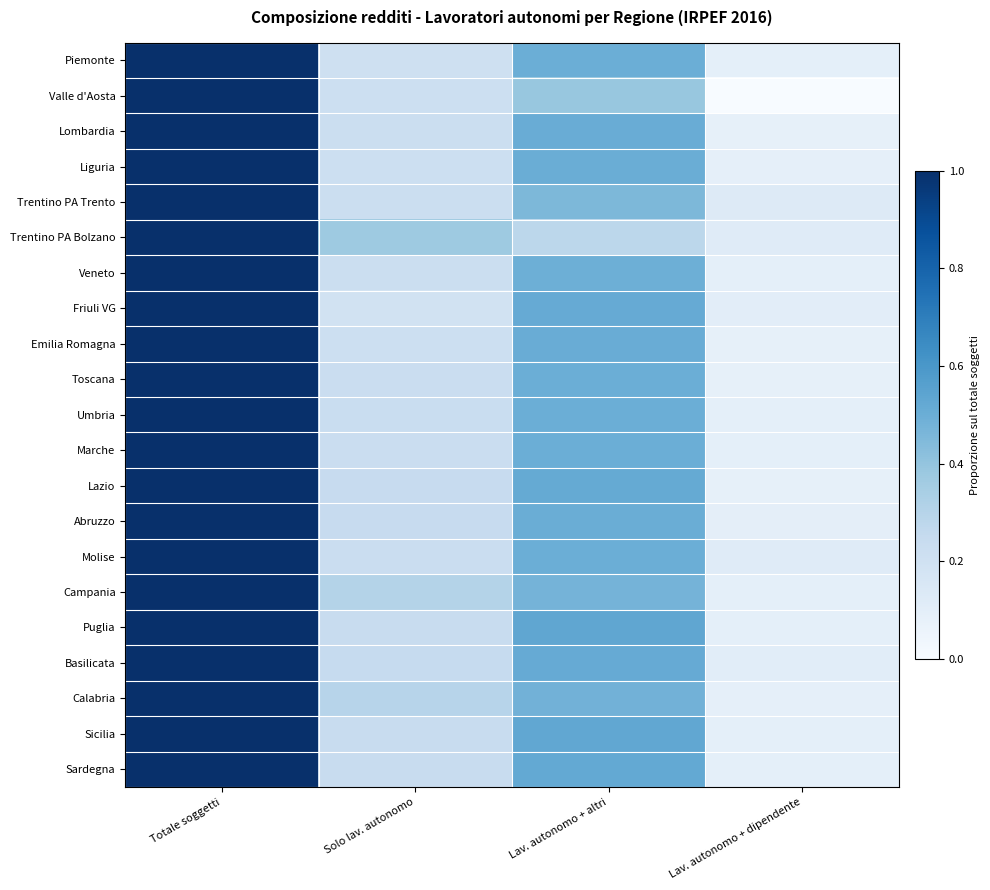

Reading left to right, list all the values displayed in this chart.

Piemonte: Totale soggetti=1.0	Solo lav. autonomo=0.2	Lav. autonomo + altri=0.5	Lav. autonomo + dipendente=0.1
Valle d'Aosta: Totale soggetti=1.0	Solo lav. autonomo=0.2	Lav. autonomo + altri=0.4	Lav. autonomo + dipendente=0.0
Lombardia: Totale soggetti=1.0	Solo lav. autonomo=0.2	Lav. autonomo + altri=0.5	Lav. autonomo + dipendente=0.1
Liguria: Totale soggetti=1.0	Solo lav. autonomo=0.2	Lav. autonomo + altri=0.5	Lav. autonomo + dipendente=0.1
Trentino PA Trento: Totale soggetti=1.0	Solo lav. autonomo=0.2	Lav. autonomo + altri=0.5	Lav. autonomo + dipendente=0.1
Trentino PA Bolzano: Totale soggetti=1.0	Solo lav. autonomo=0.4	Lav. autonomo + altri=0.3	Lav. autonomo + dipendente=0.1
Veneto: Totale soggetti=1.0	Solo lav. autonomo=0.2	Lav. autonomo + altri=0.5	Lav. autonomo + dipendente=0.1
Friuli VG: Totale soggetti=1.0	Solo lav. autonomo=0.2	Lav. autonomo + altri=0.5	Lav. autonomo + dipendente=0.1
Emilia Romagna: Totale soggetti=1.0	Solo lav. autonomo=0.2	Lav. autonomo + altri=0.5	Lav. autonomo + dipendente=0.1
Toscana: Totale soggetti=1.0	Solo lav. autonomo=0.2	Lav. autonomo + altri=0.5	Lav. autonomo + dipendente=0.1
Umbria: Totale soggetti=1.0	Solo lav. autonomo=0.2	Lav. autonomo + altri=0.5	Lav. autonomo + dipendente=0.1
Marche: Totale soggetti=1.0	Solo lav. autonomo=0.2	Lav. autonomo + altri=0.5	Lav. autonomo + dipendente=0.1
Lazio: Totale soggetti=1.0	Solo lav. autonomo=0.2	Lav. autonomo + altri=0.5	Lav. autonomo + dipendente=0.1
Abruzzo: Totale soggetti=1.0	Solo lav. autonomo=0.2	Lav. autonomo + altri=0.5	Lav. autonomo + dipendente=0.1
Molise: Totale soggetti=1.0	Solo lav. autonomo=0.2	Lav. autonomo + altri=0.5	Lav. autonomo + dipendente=0.1
Campania: Totale soggetti=1.0	Solo lav. autonomo=0.3	Lav. autonomo + altri=0.5	Lav. autonomo + dipendente=0.1
Puglia: Totale soggetti=1.0	Solo lav. autonomo=0.2	Lav. autonomo + altri=0.5	Lav. autonomo + dipendente=0.1
Basilicata: Totale soggetti=1.0	Solo lav. autonomo=0.2	Lav. autonomo + altri=0.5	Lav. autonomo + dipendente=0.1
Calabria: Totale soggetti=1.0	Solo lav. autonomo=0.3	Lav. autonomo + altri=0.5	Lav. autonomo + dipendente=0.1
Sicilia: Totale soggetti=1.0	Solo lav. autonomo=0.2	Lav. autonomo + altri=0.5	Lav. autonomo + dipendente=0.1
Sardegna: Totale soggetti=1.0	Solo lav. autonomo=0.2	Lav. autonomo + altri=0.5	Lav. autonomo + dipendente=0.1